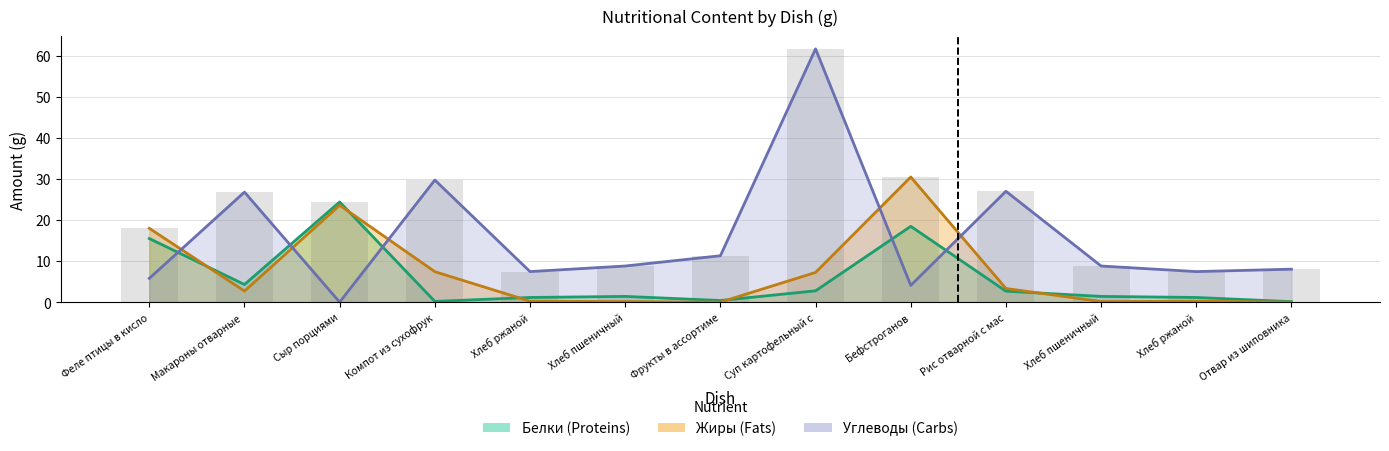

Is it true that Углеводы equals 7.4 at Хлеб ржаной?

True